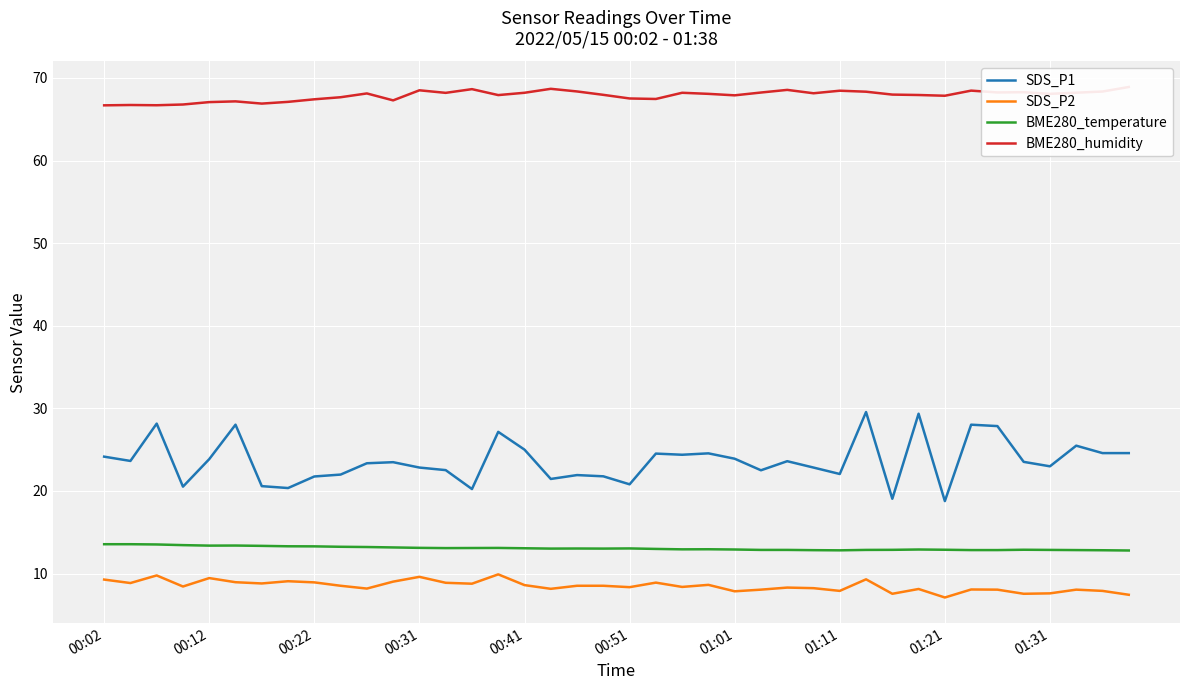

True or false: BME280_temperature and SDS_P1 cross at least once.

False